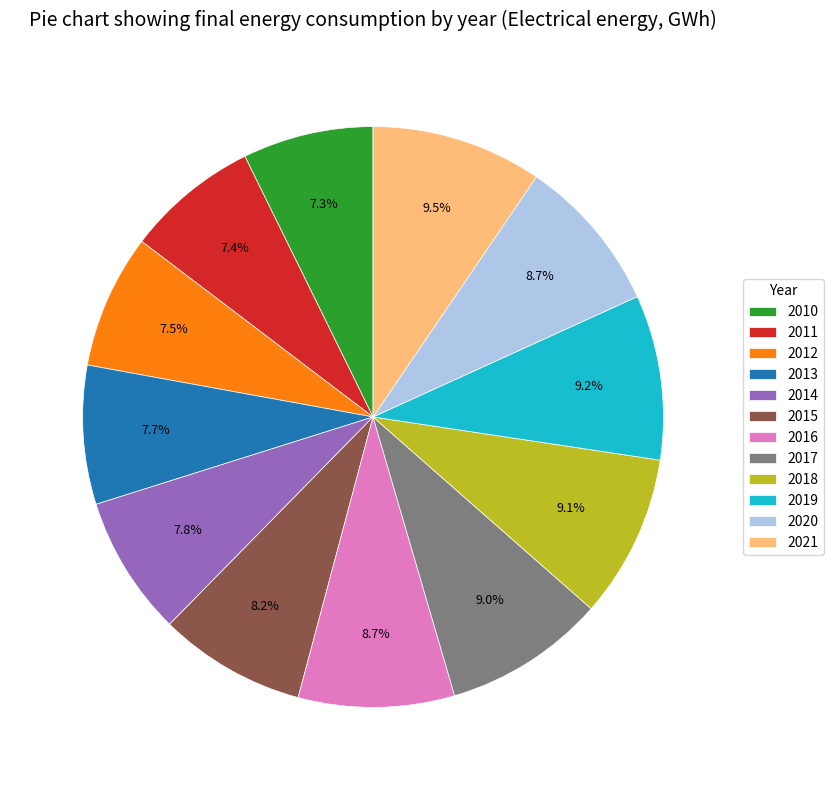

How many slices are in this pie chart?

12